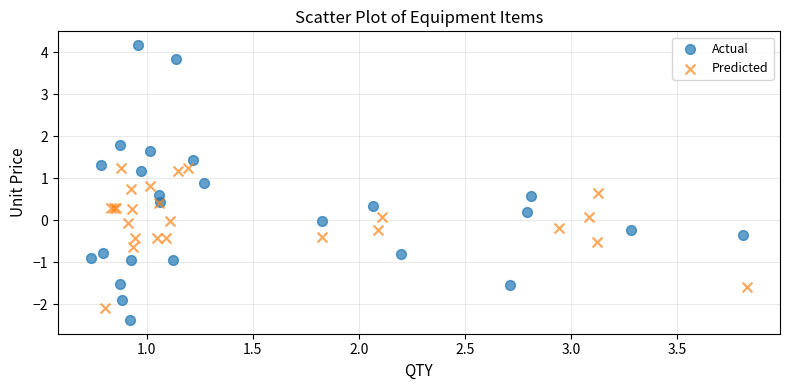

Which series reaches the maximum Y coordinate?

Actual